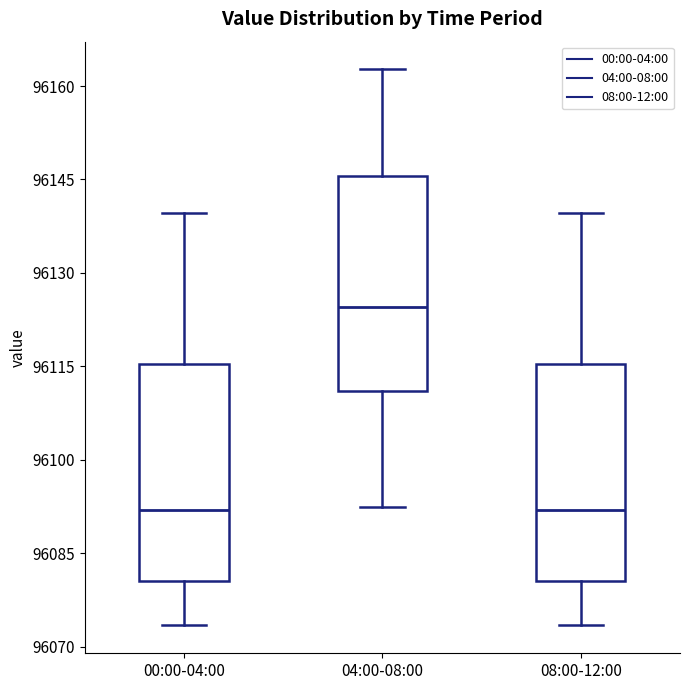

Where is the lower edge of the box for 08:00-12:00 on the y-axis? The values are not printed on the chart, so give them approximately, as read against the axis.

96080